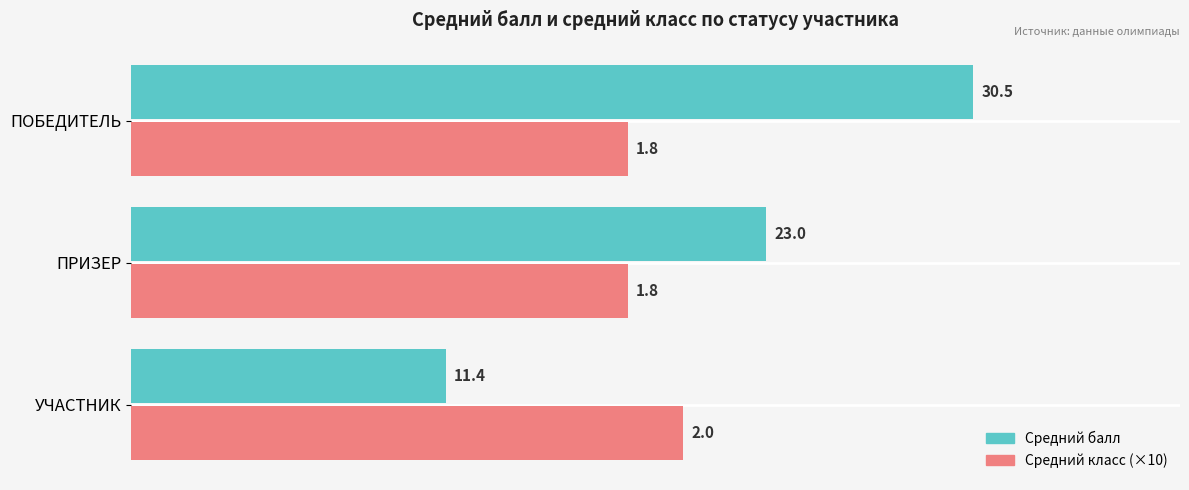

What is the average value of the Средний балл series?

21.6